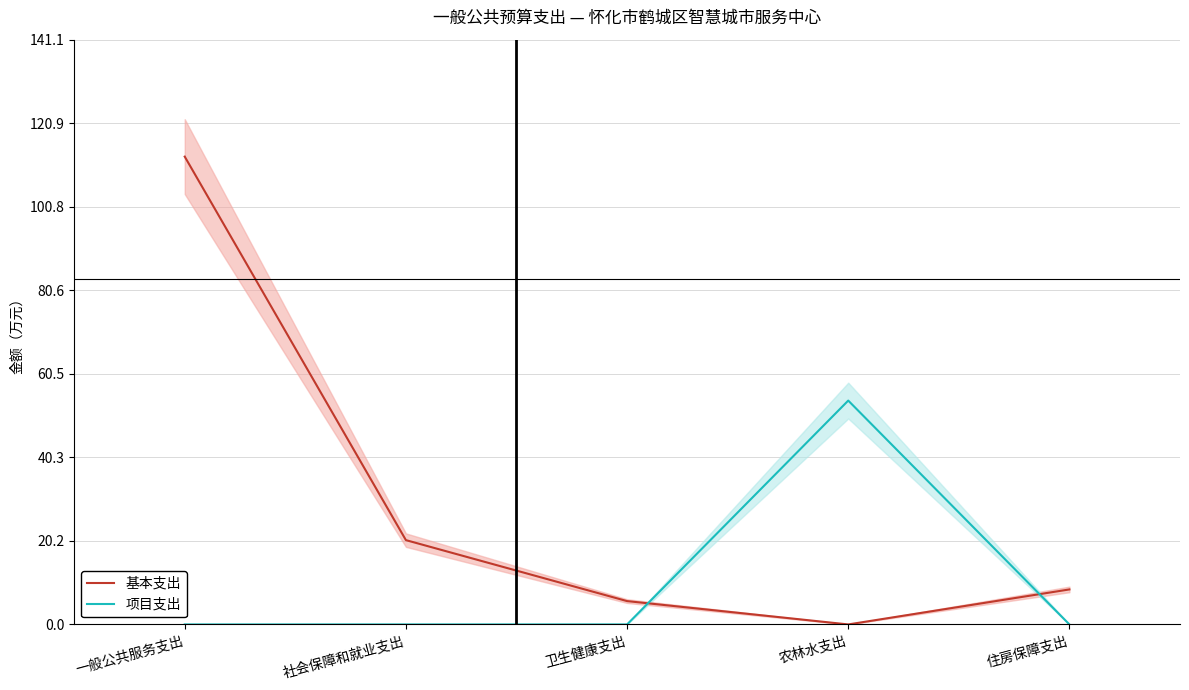

The value of 基本支出 at 住房保障支出 is 8.4. True or false?

True